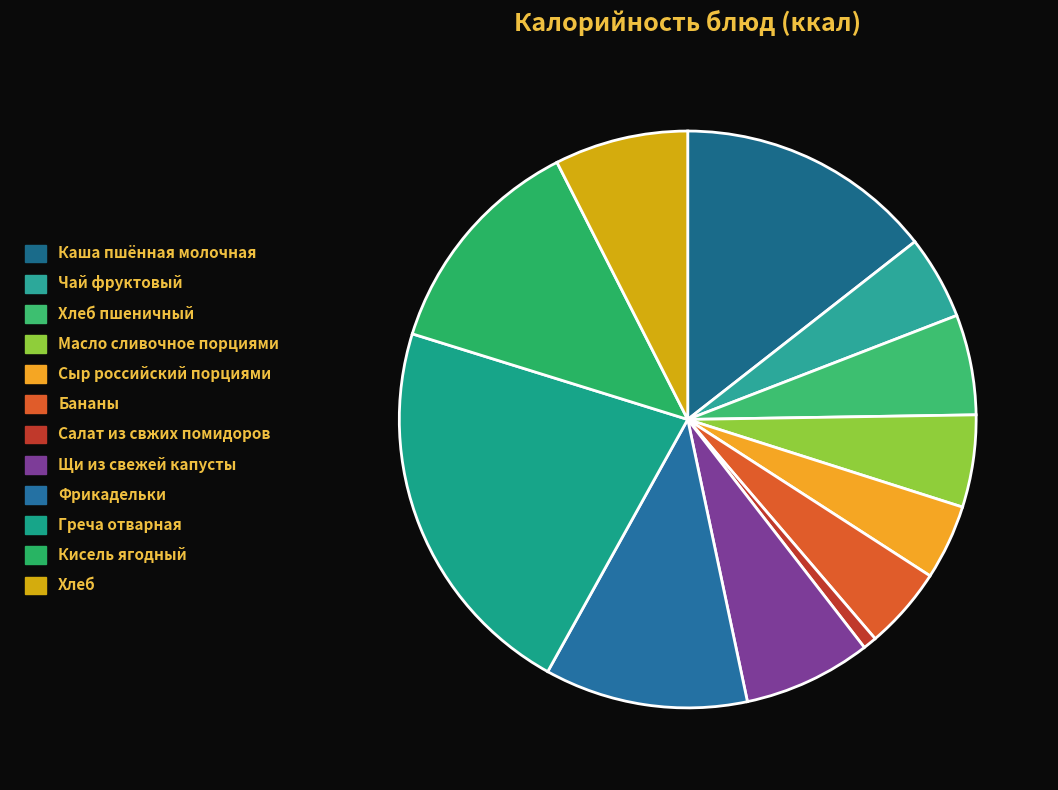

What is the ratio of the value at Хлеб to the value at Каша пшённая молочная?

0.5